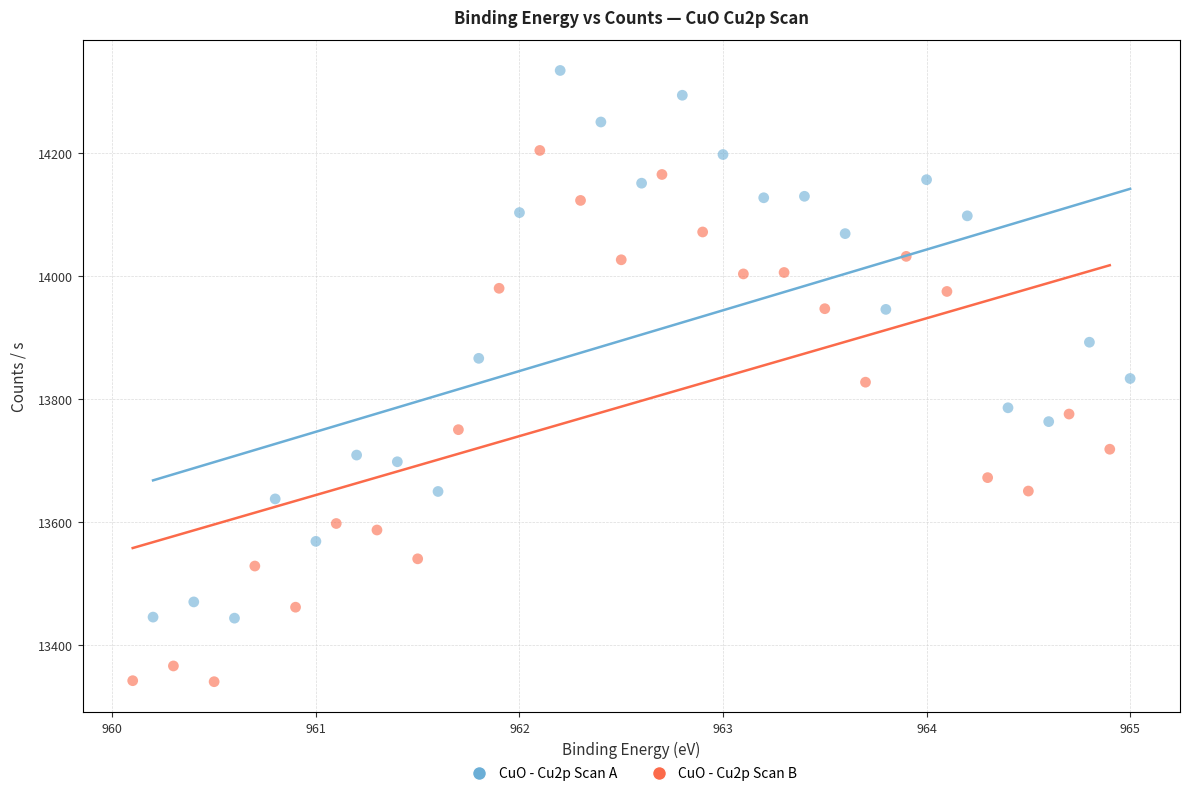

Which series reaches the maximum Y coordinate?

CuO - Cu2p Scan A